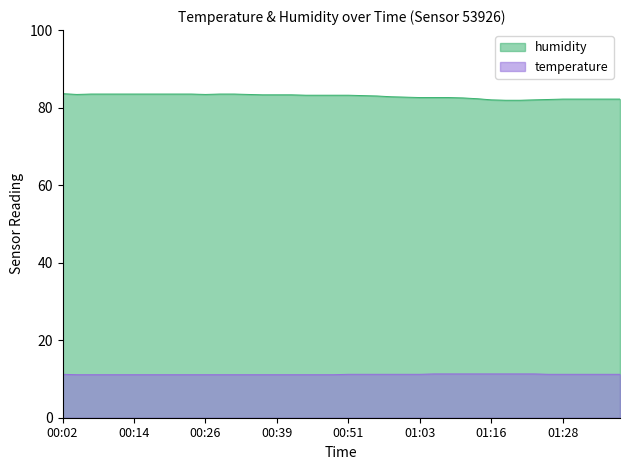

What is the value of the temperature point at the 1st from the left?

11.2